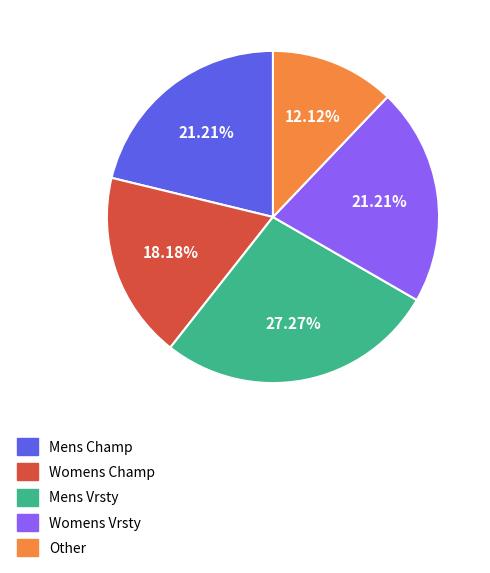

Does any single category account for the majority?

No